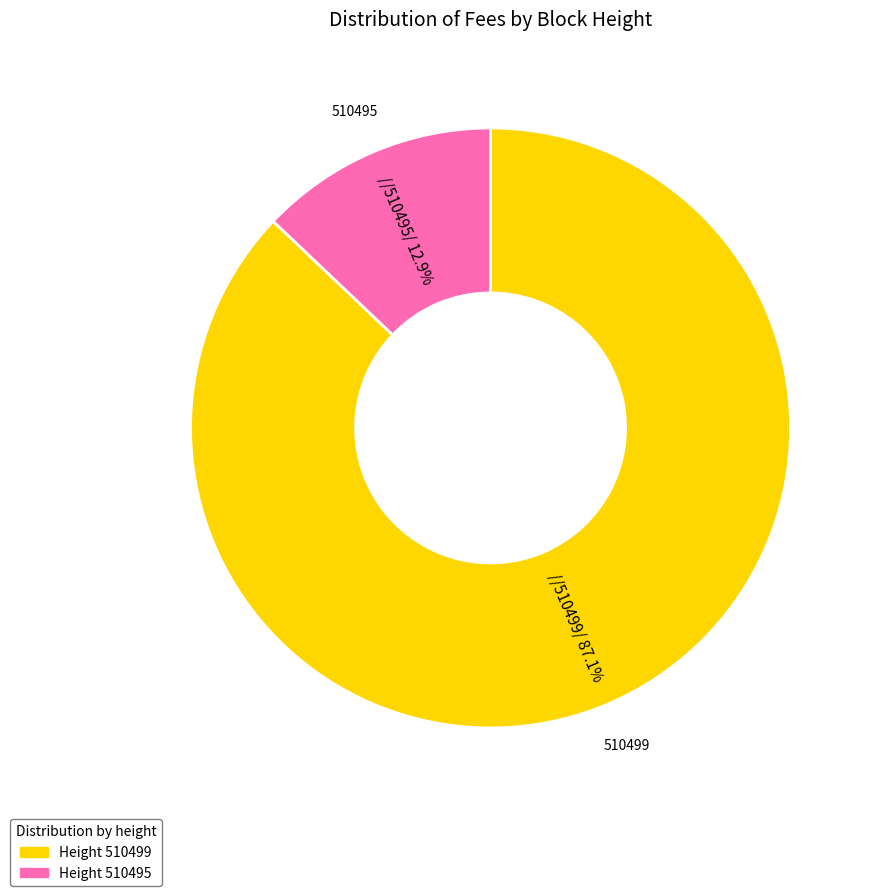

How many slices are in this pie chart?

2